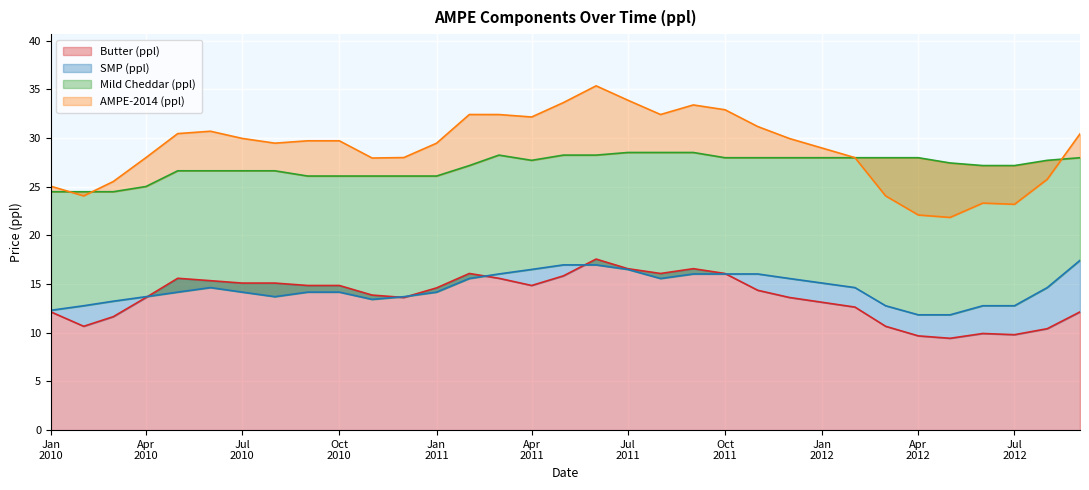

True or false: SMP (ppl) has a value of 13.7 at Apr 2010.

True